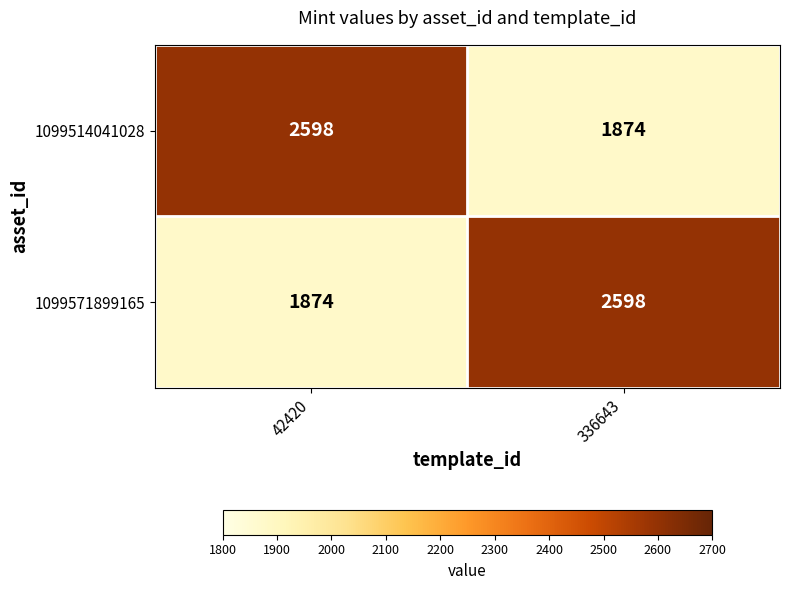

What is the difference between the 1099514041028 values at 336643 and 42420?

724